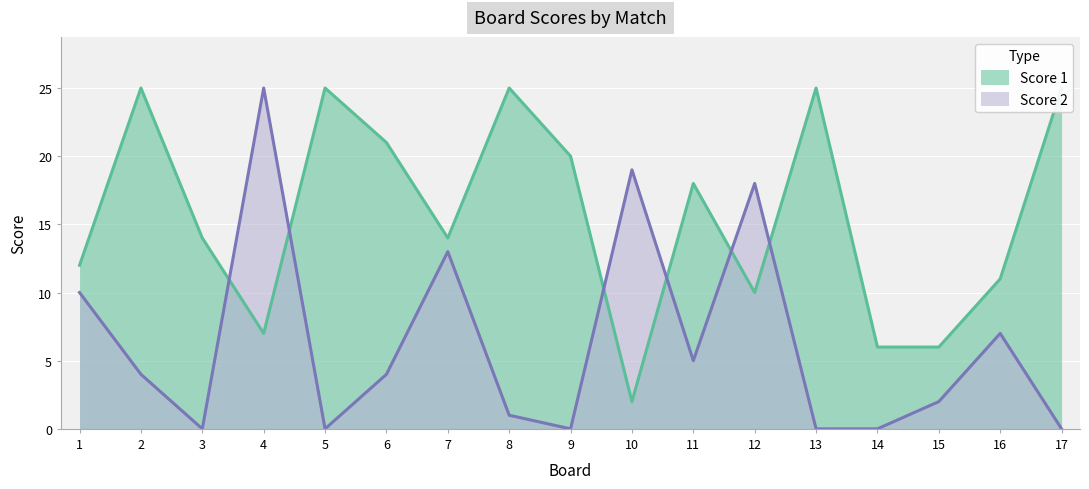

What is the total value across all series at 17?

25